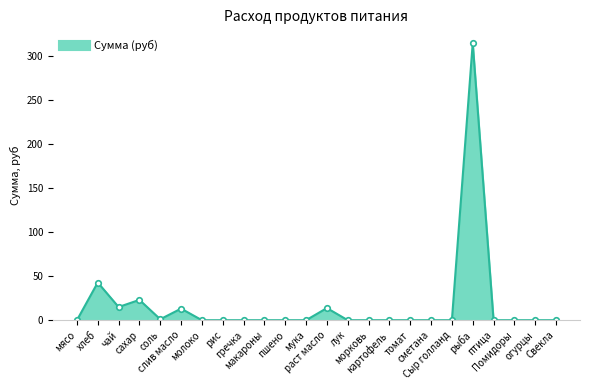

What is the greatest value displayed?

315.0